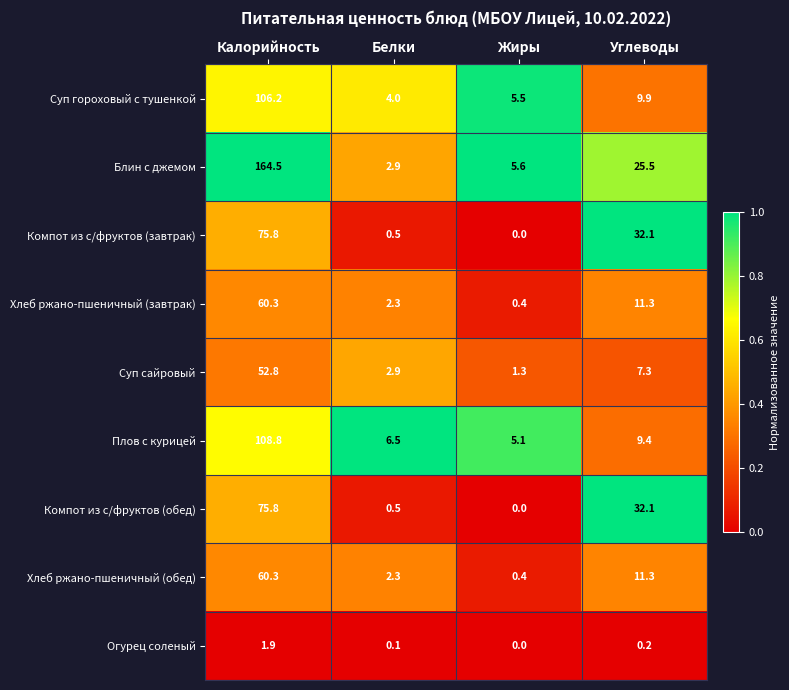

Which series has the largest total across all categories?

Блин с джемом